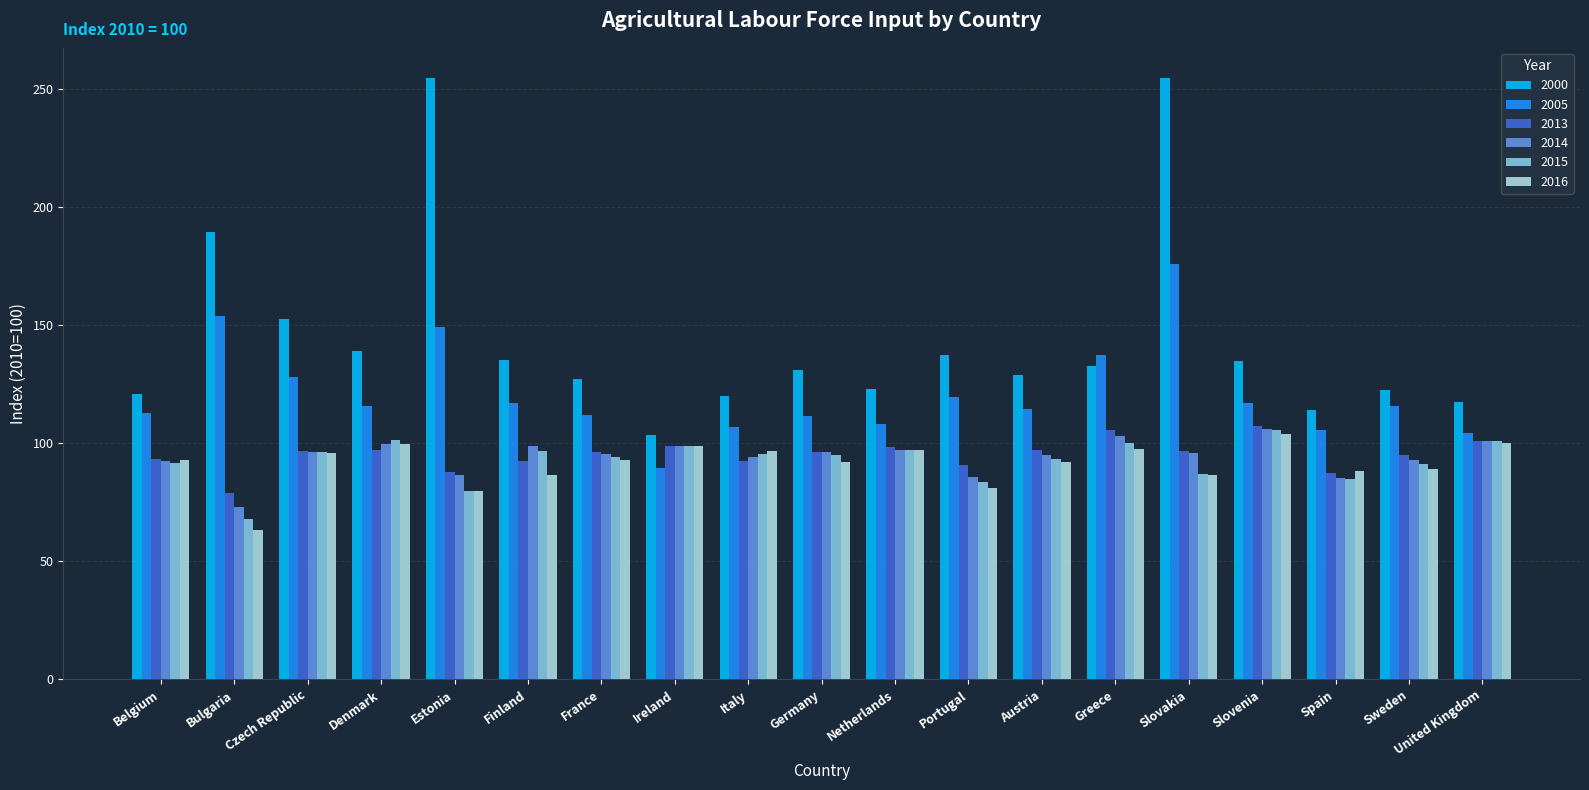

What is the difference between the highest and lowest values at Austria?

36.9